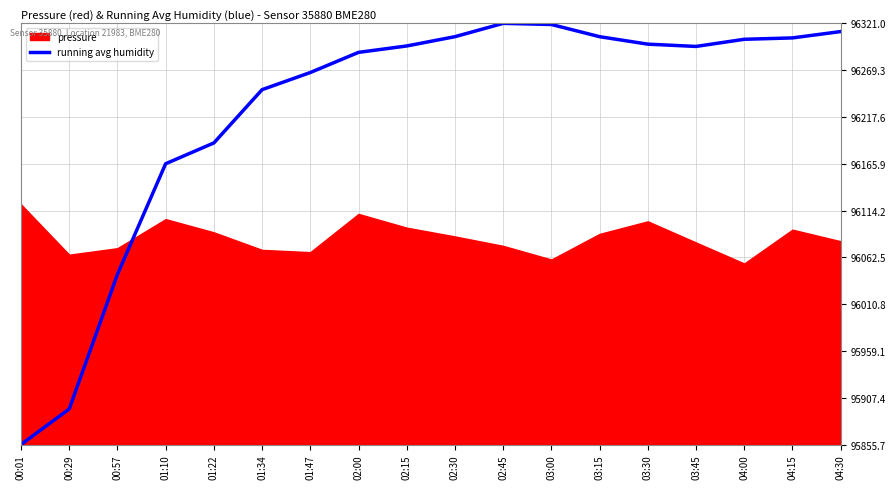

Reading right to left, extract all data points from this chart.

04:30=96312.0	04:15=96305.0	04:00=96303.4	03:45=96295.5	03:30=96298.1	03:15=96306.3	03:00=96319.8	02:45=96321.0	02:30=96306.3	02:15=96296.1	02:00=96289.0	01:47=96266.7	01:34=96247.8	01:22=96188.9	01:10=96165.9	00:57=96043.7	00:29=95895.0	00:01=95855.7